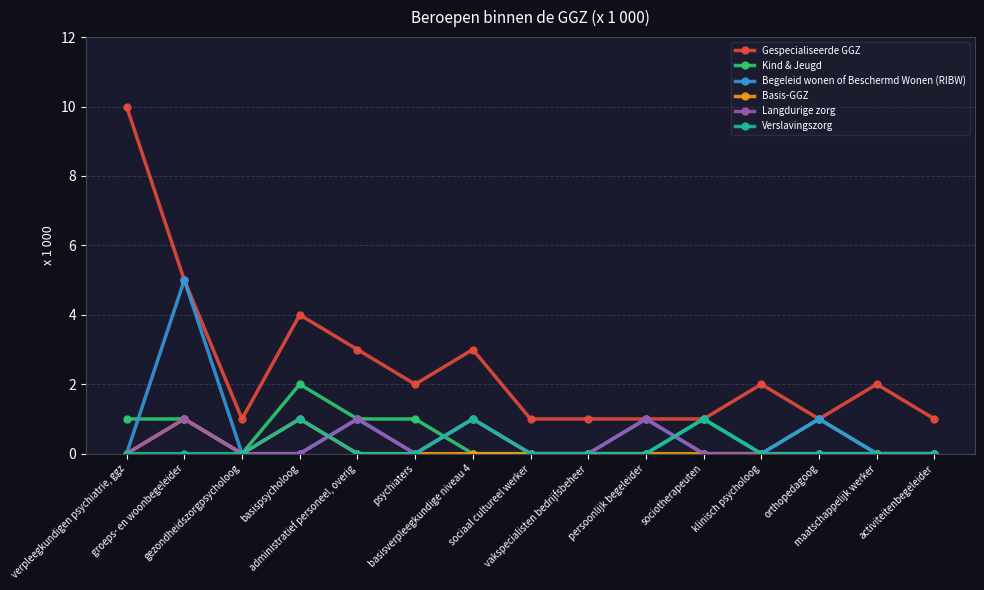

What is the maximum value shown in the chart?

10